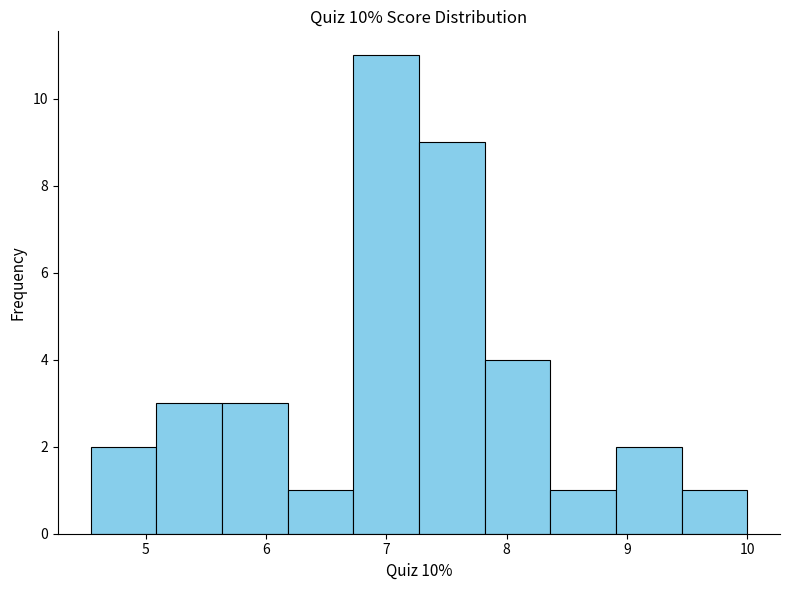

What is the height of the bar covering 4.5 to 5.1 on the x-axis? Neither the bar edges nor the heights are printed on the chart, so give them approximately, as read against the axes.

2